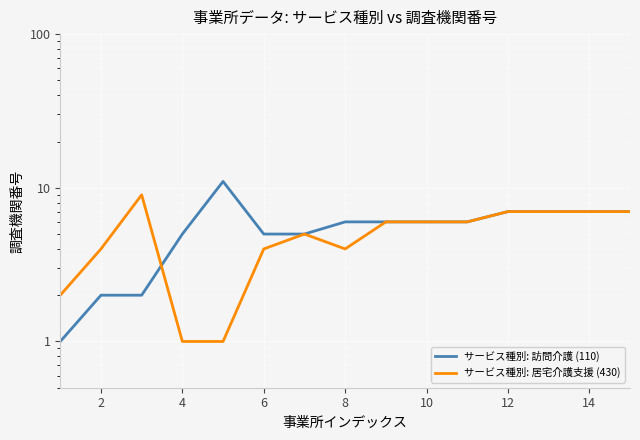

Which series has the widest spread of values?

サービス種別: 訪問介護 (110)